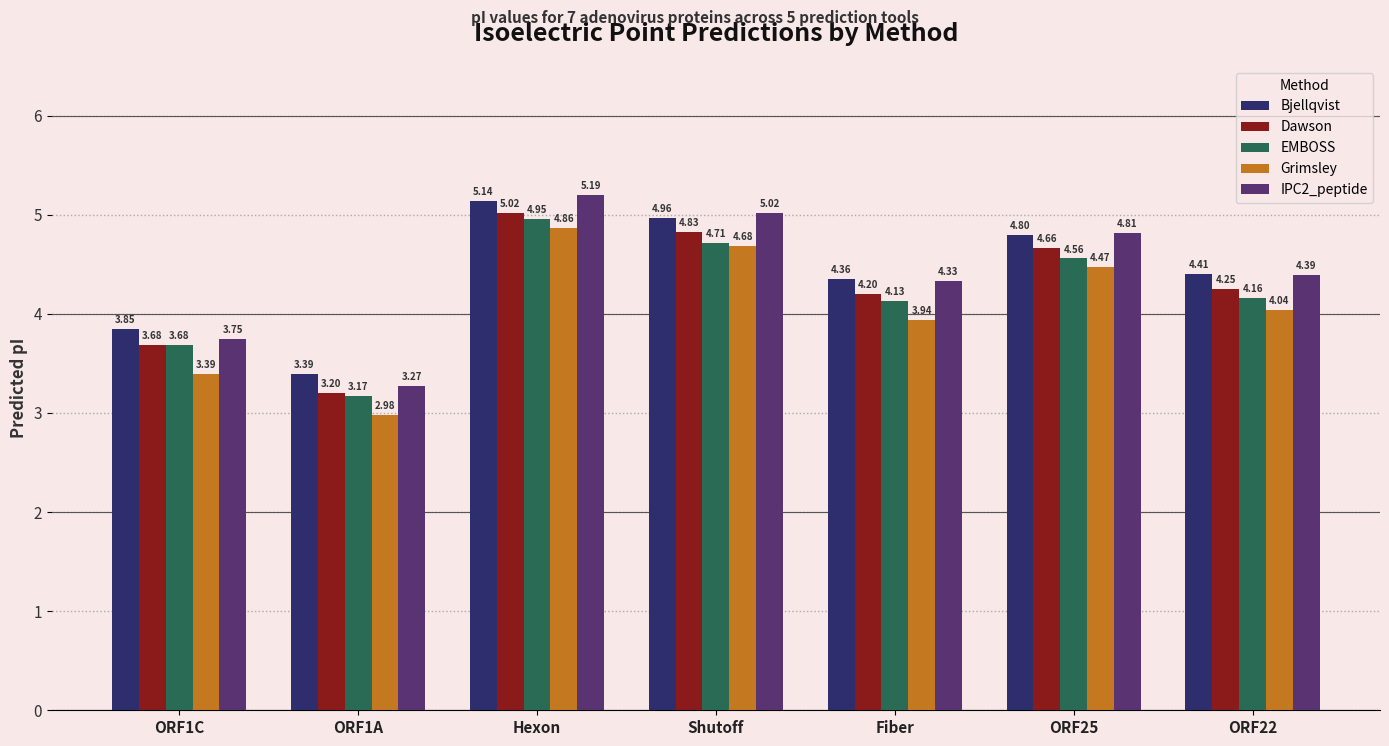

At which category is the sum across all series the highest?

Hexon